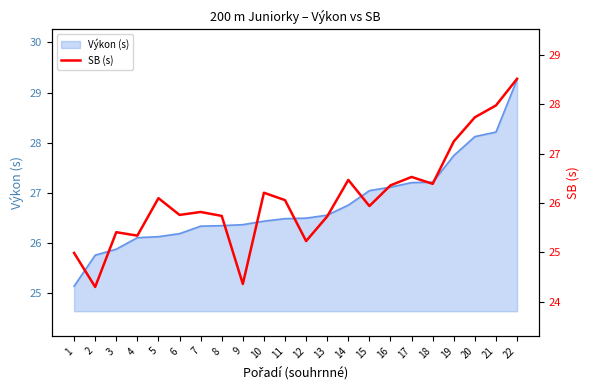

Where is the first local maximum?

3